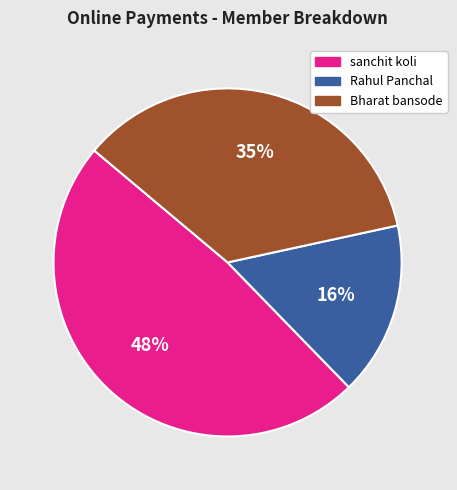

To the nearest percent, what is the difference between the largest and smallest slice percentages?

32%